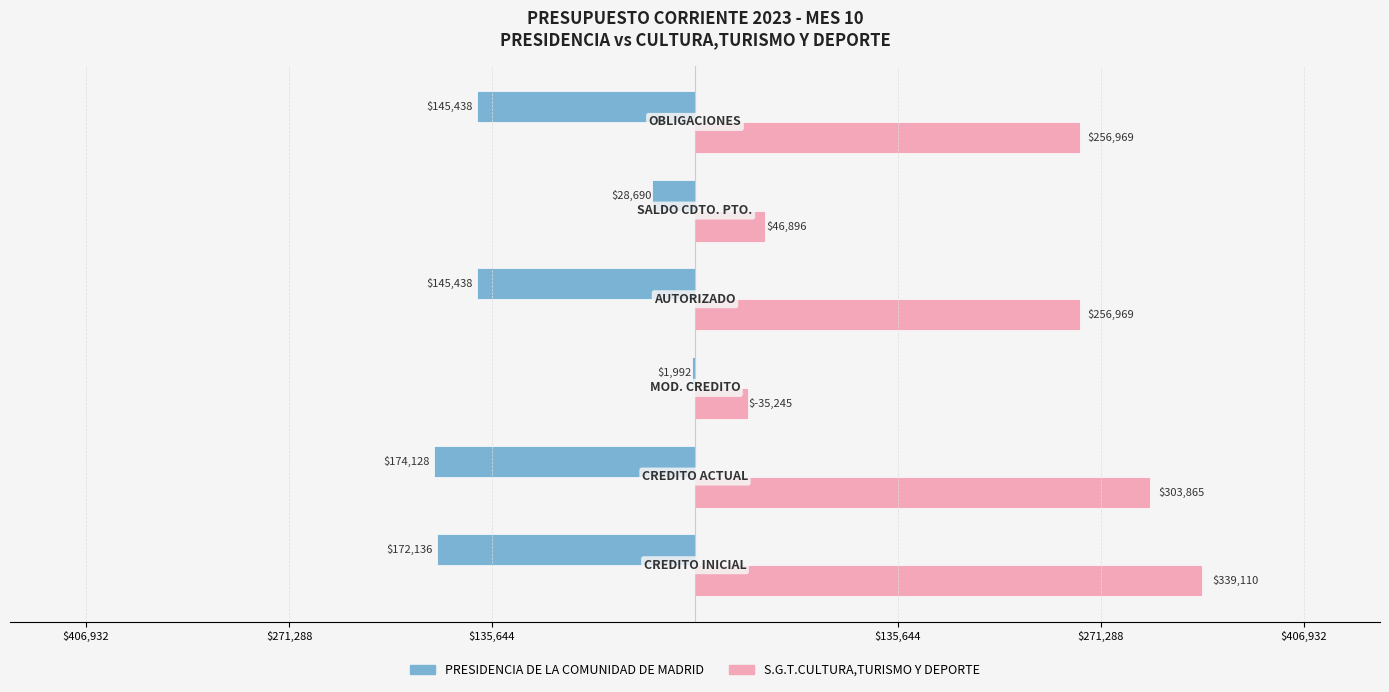

What are all the series names shown in the legend?

PRESIDENCIA DE LA COMUNIDAD DE MADRID, S.G.T.CULTURA,TURISMO Y DEPORTE